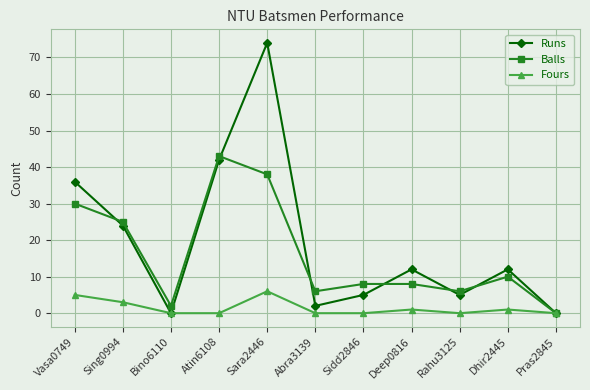

Reading right to left, transcribe all the data shown in this chart.

Runs: Pras2845=0	Dhir2445=12	Rahu3125=5	Deep0816=12	Sidd2846=5	Abra3139=2	Sara2446=74	Atin6108=42	Bino6110=0	Sing0994=24	Vasa0749=36
Balls: Pras2845=0	Dhir2445=10	Rahu3125=6	Deep0816=8	Sidd2846=8	Abra3139=6	Sara2446=38	Atin6108=43	Bino6110=2	Sing0994=25	Vasa0749=30
Fours: Pras2845=0	Dhir2445=1	Rahu3125=0	Deep0816=1	Sidd2846=0	Abra3139=0	Sara2446=6	Atin6108=0	Bino6110=0	Sing0994=3	Vasa0749=5